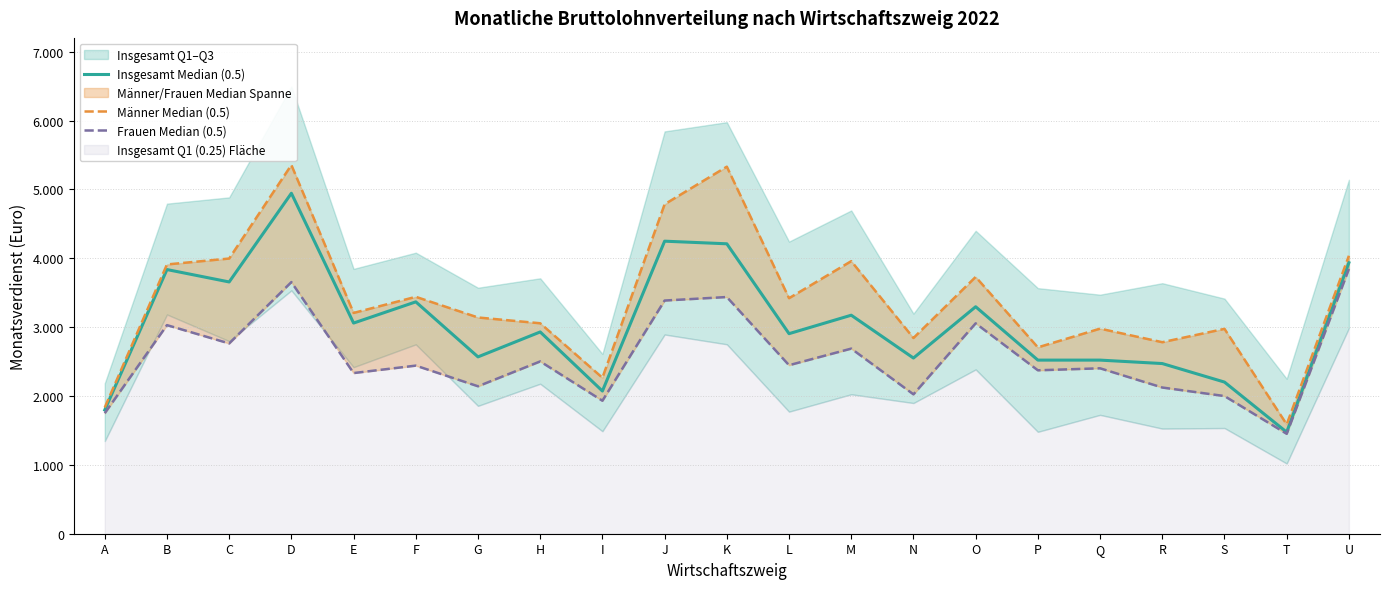

What is the value of the Frauen Median (0.5) point at the 1st from the left?

1750